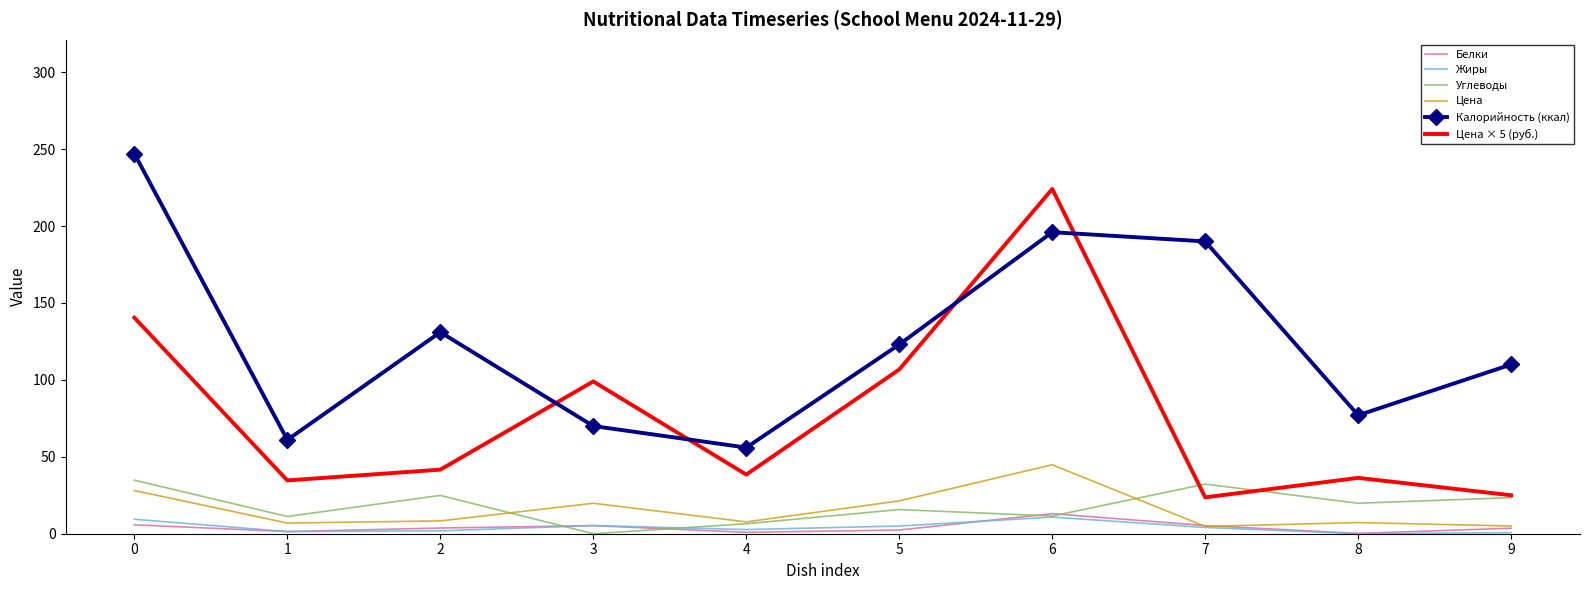

What is the greatest value displayed?

247.0